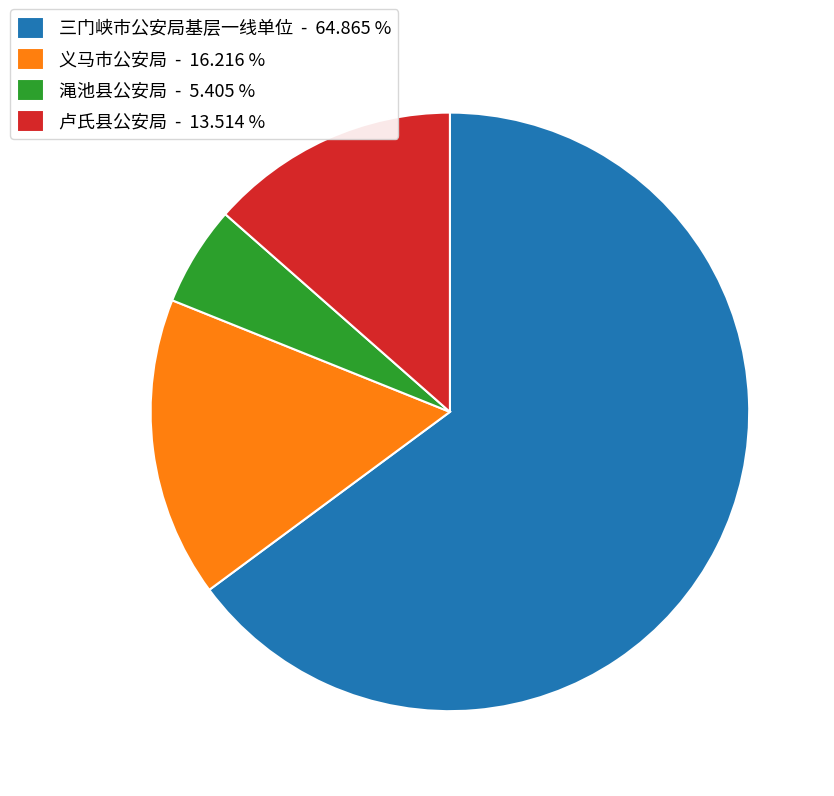

What is the ratio of the value at 卢氏县公安局 - 13.514 % to the value at 义马市公安局 - 16.216 %?

0.8